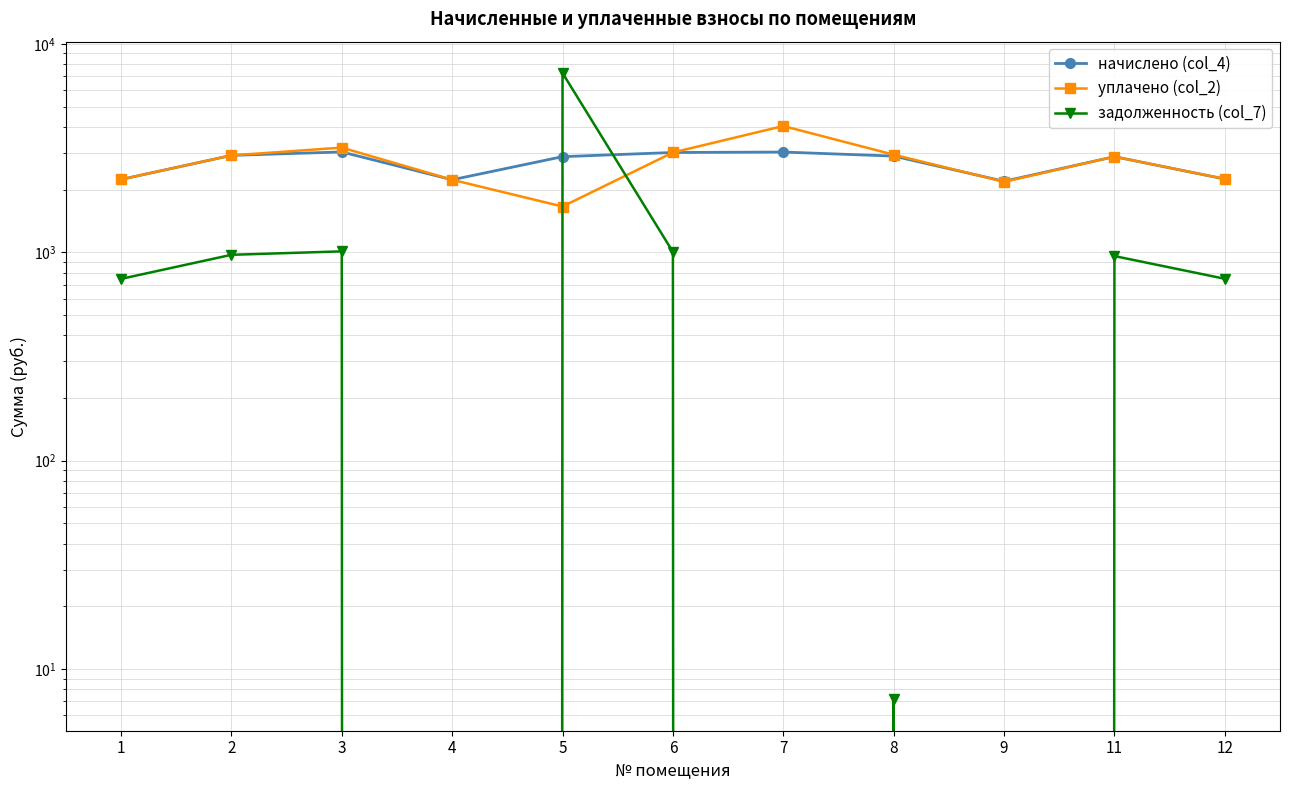

How many data points in задолженность (col_7) are above 746?

6